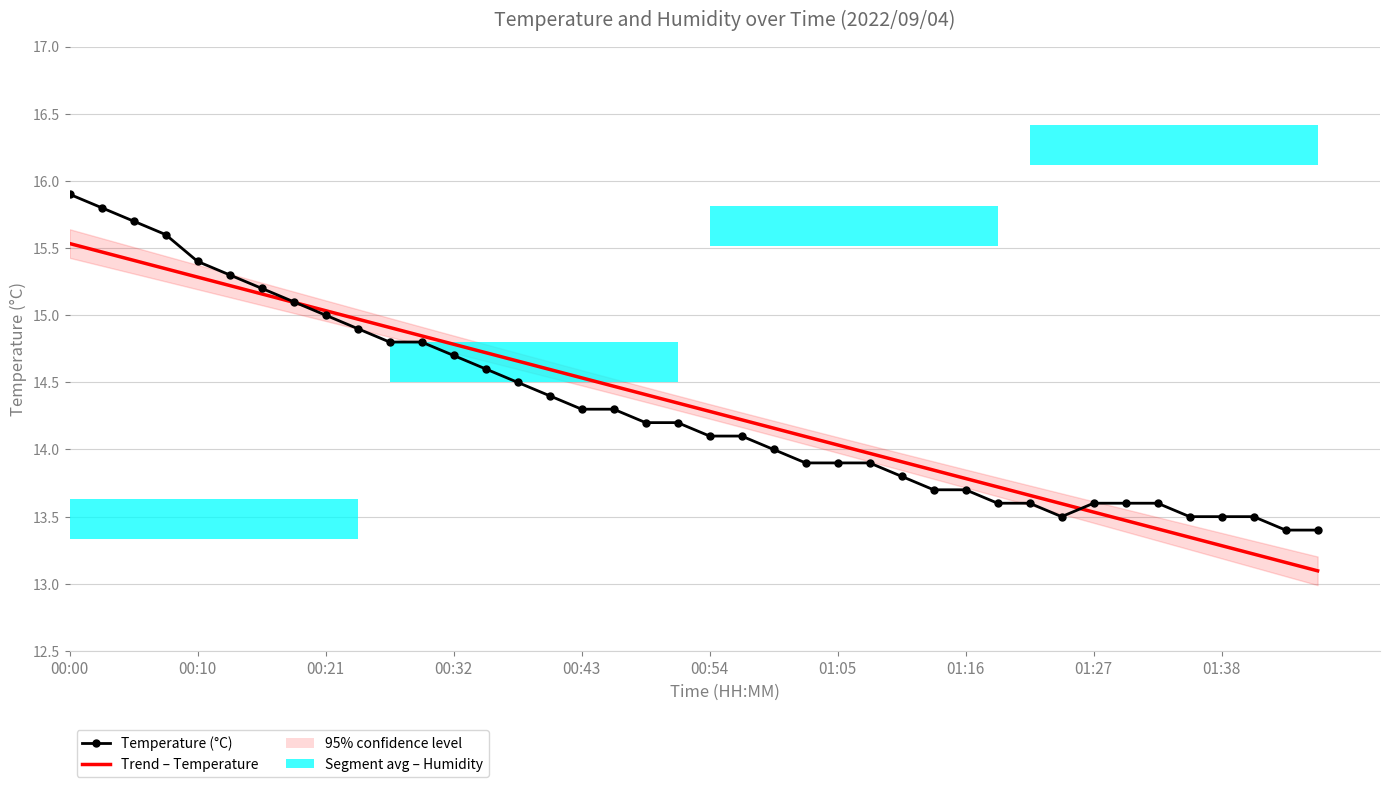

At which category is the sum across all series the highest?

00:00